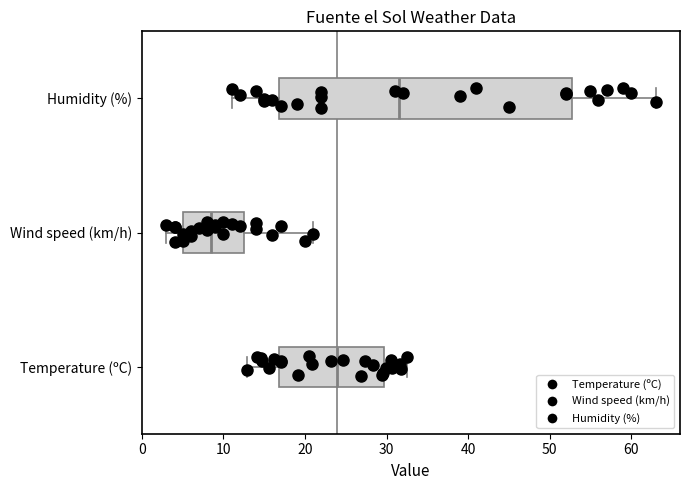

Reading bottom to top, read every box against the x-axis: the position of its median line, the range the box covers, and the ends of its whiskers. The values are not printed on the chart, so give them approximately, as read against the axis.

Temperature (ºC): median 24, box 17 to 30, whiskers 13 to 33
Wind speed (km/h): median 9, box 5 to 13, whiskers 3 to 21
Humidity (%): median 32, box 17 to 53, whiskers 11 to 63